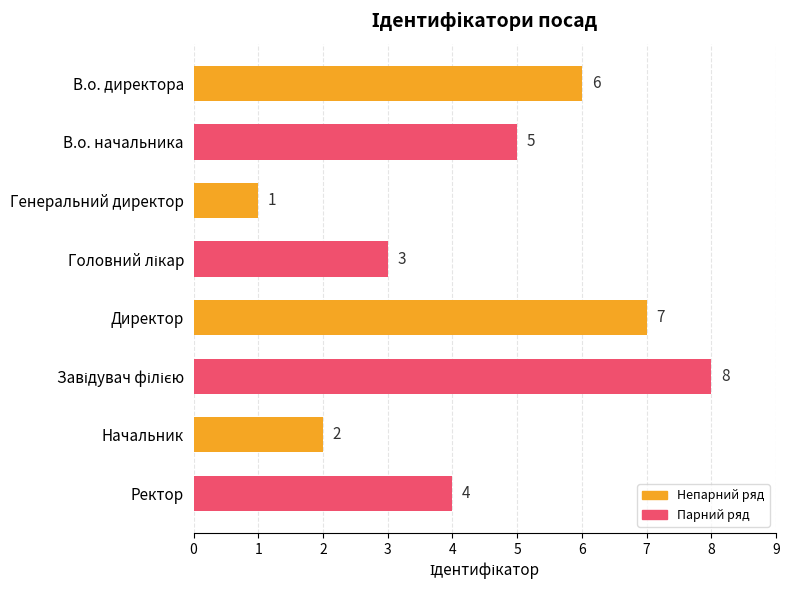

What is the ratio of the value at Начальник to the value at Ректор?

0.5